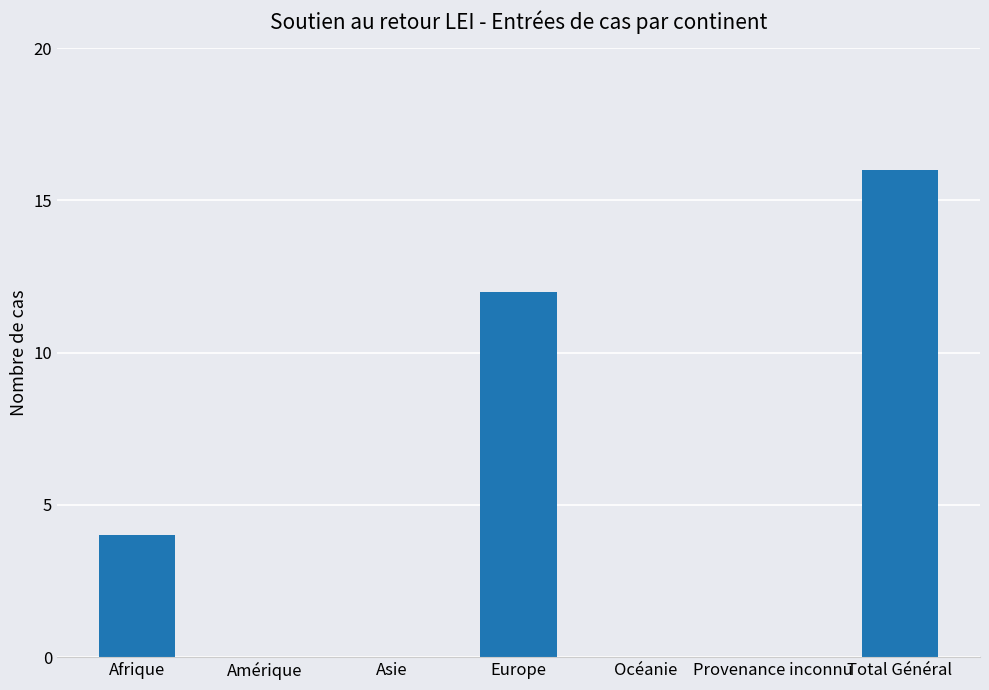

Are the bars grouped side by side (vs. stacked)?

No